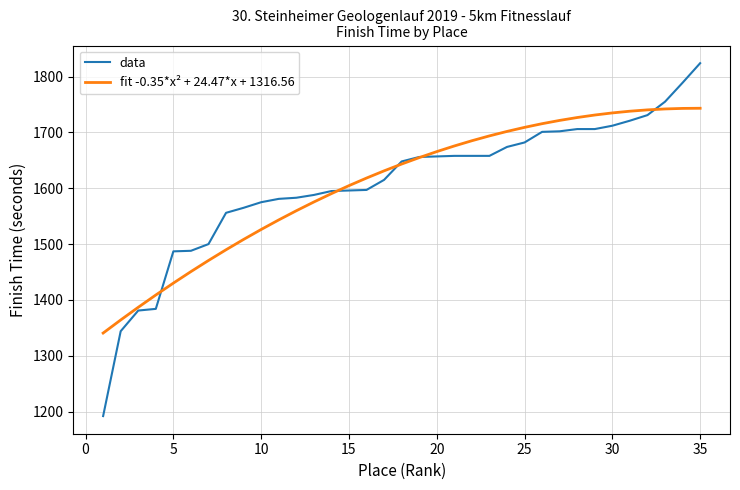

What is the greatest value displayed?

1824.0